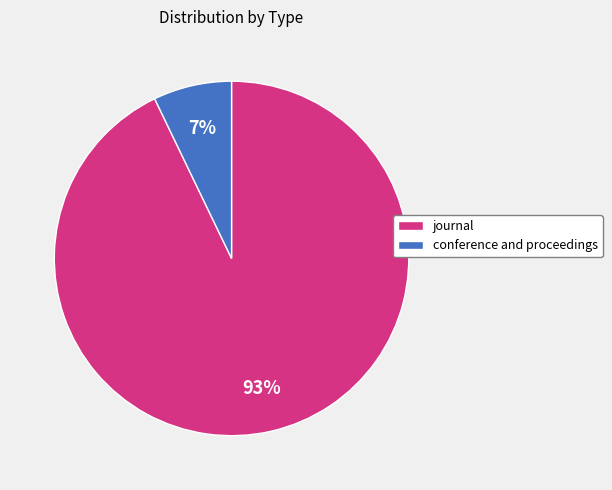

Which slice is the smallest?

conference and proceedings